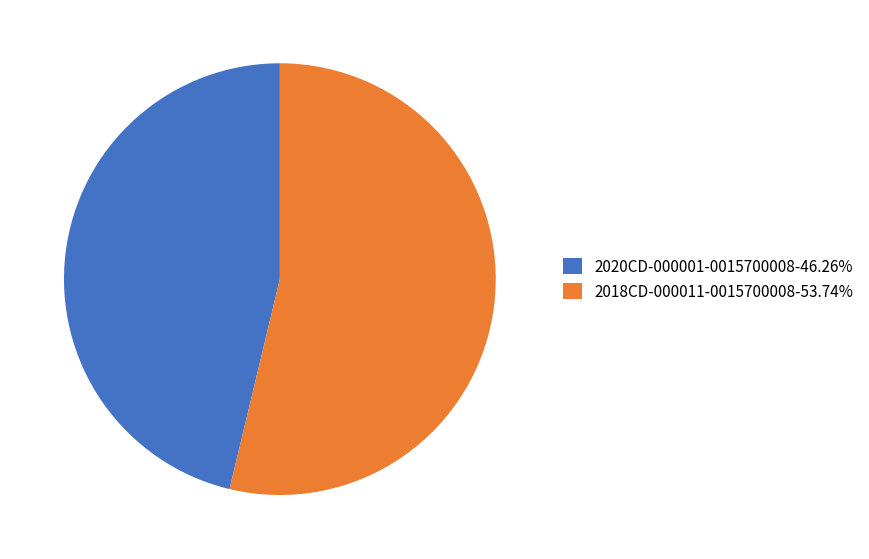

Is the sum of 2020CD-000001-0015700008-46.26% and 2018CD-000011-0015700008-53.74% greater than half?

Yes